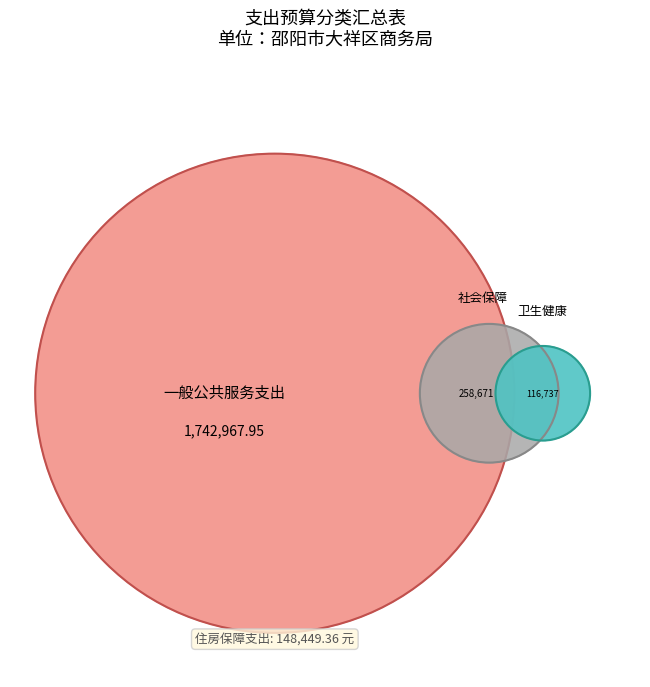

Approximately how many times larger is the value at 一般公共服务支出 compared to 住房保障支出?

11.7